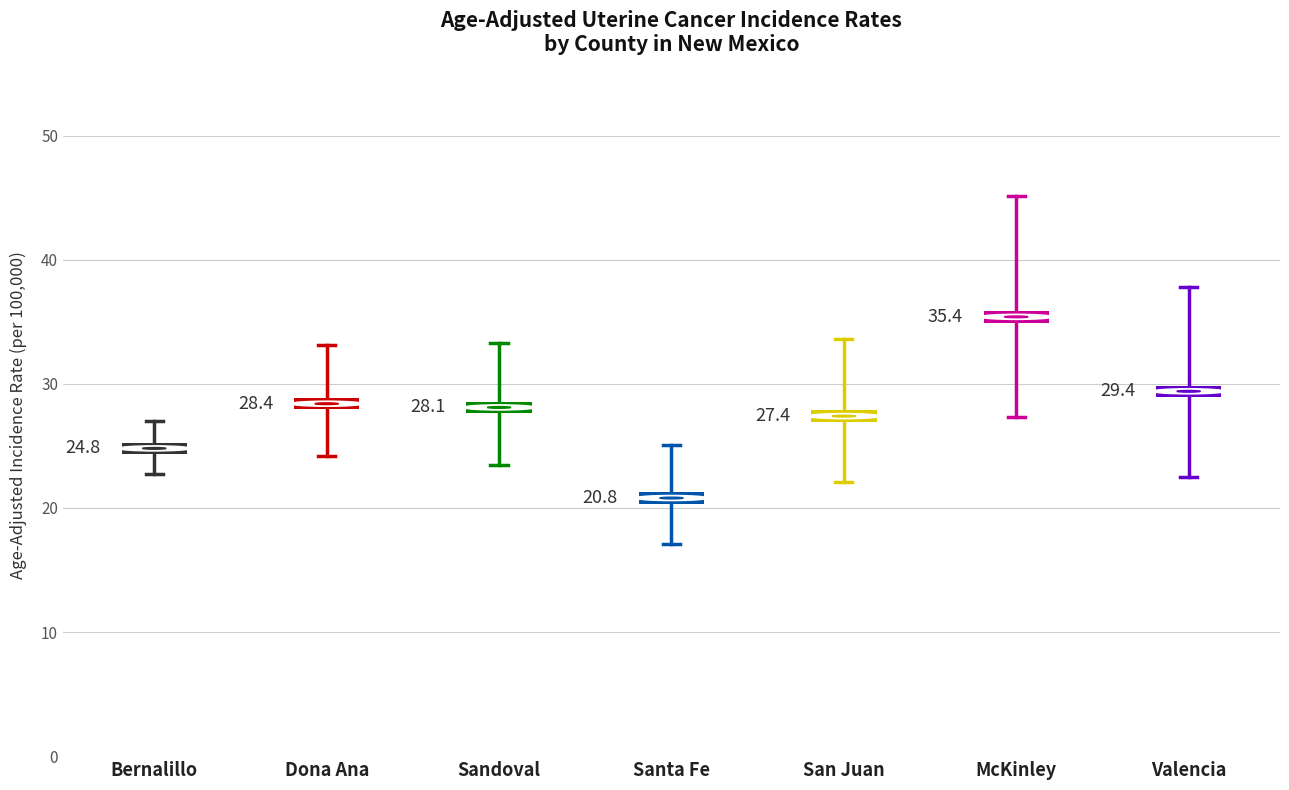

What position from the right is Sandoval County?

5